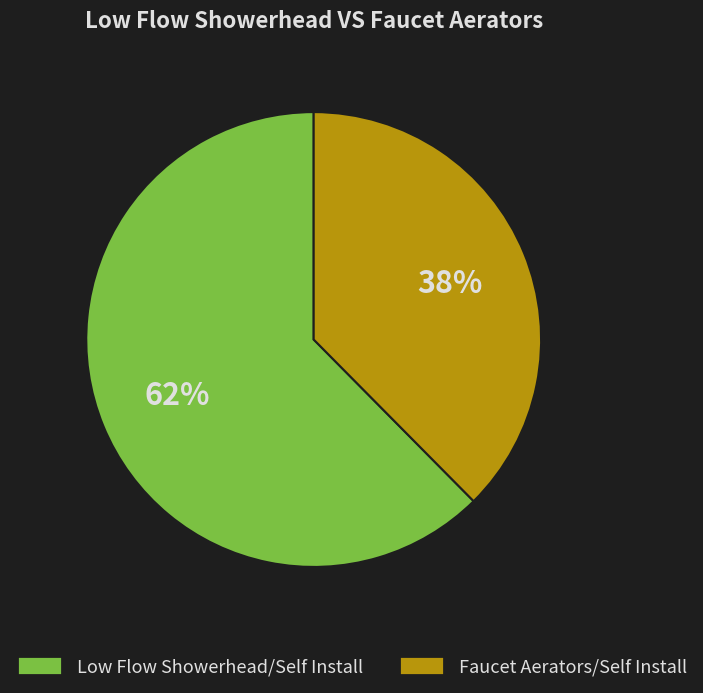

Approximately how many times larger is the value at Faucet Aerators/Self Install compared to Low Flow Showerhead/Self Install?

0.6